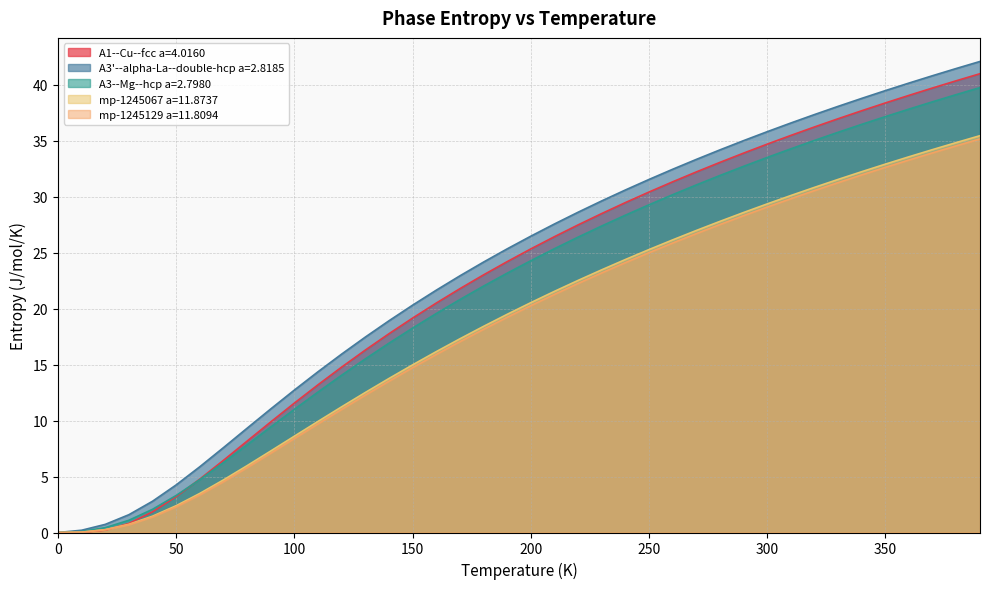

The A3--Mg--hcp a=2.7980 series shows 24.3 at 200. True or false?

True